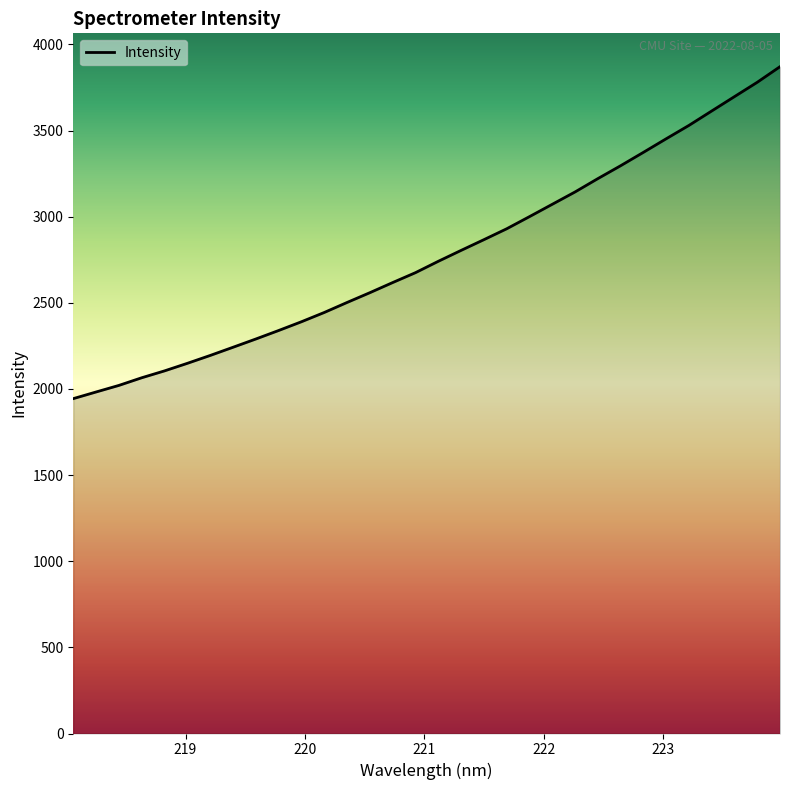

How many values are below 2740?

16